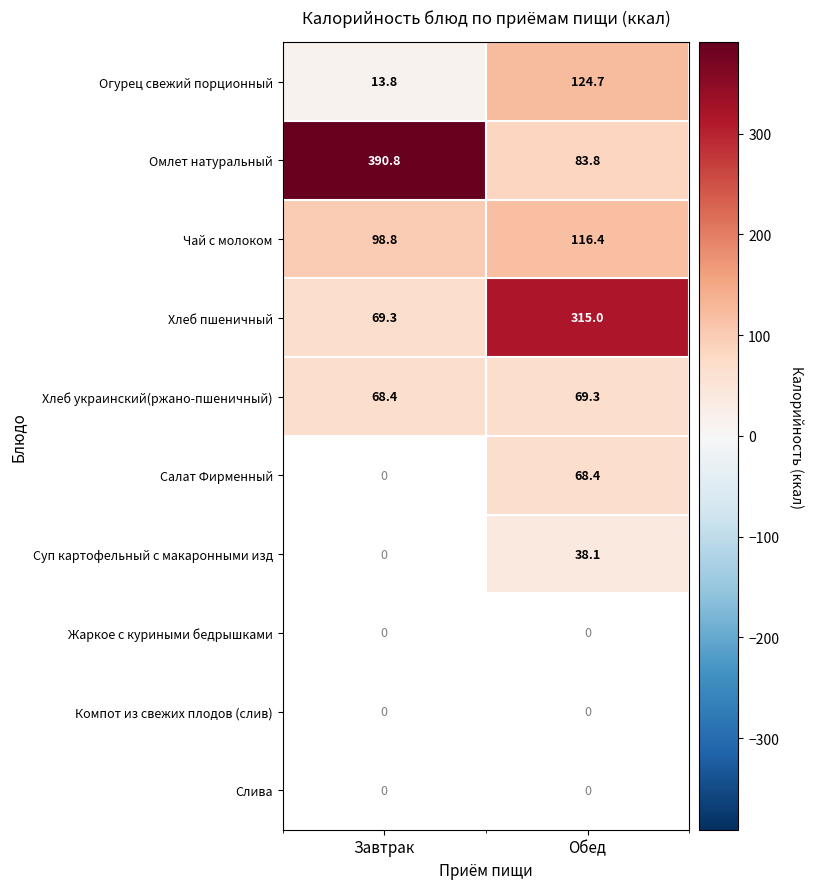

The value of Омлет натуральный at Обед is 83.8. True or false?

True